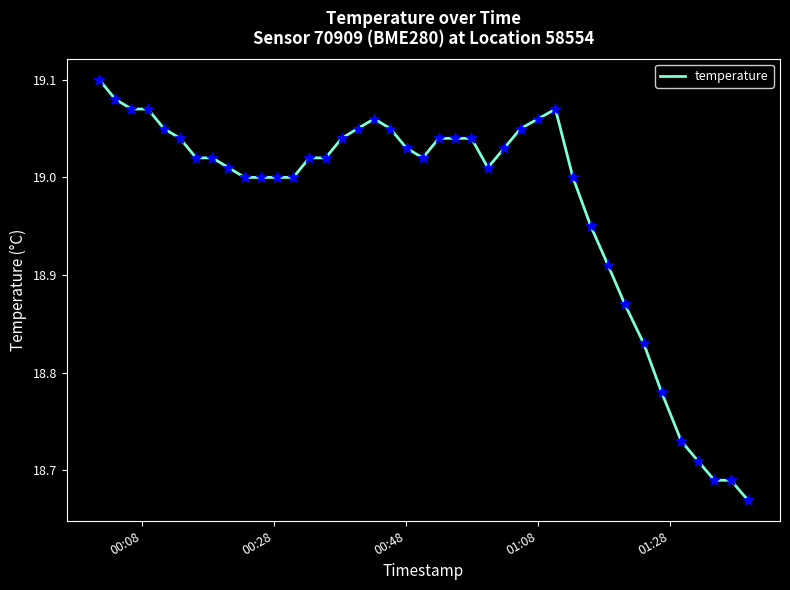

What is the difference between the maximum and minimum values?

0.4